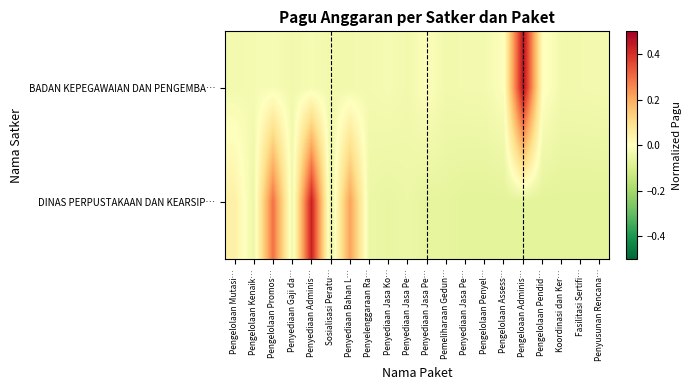

What is the total value across all series at Sosialisasi Peratu…?

-0.1